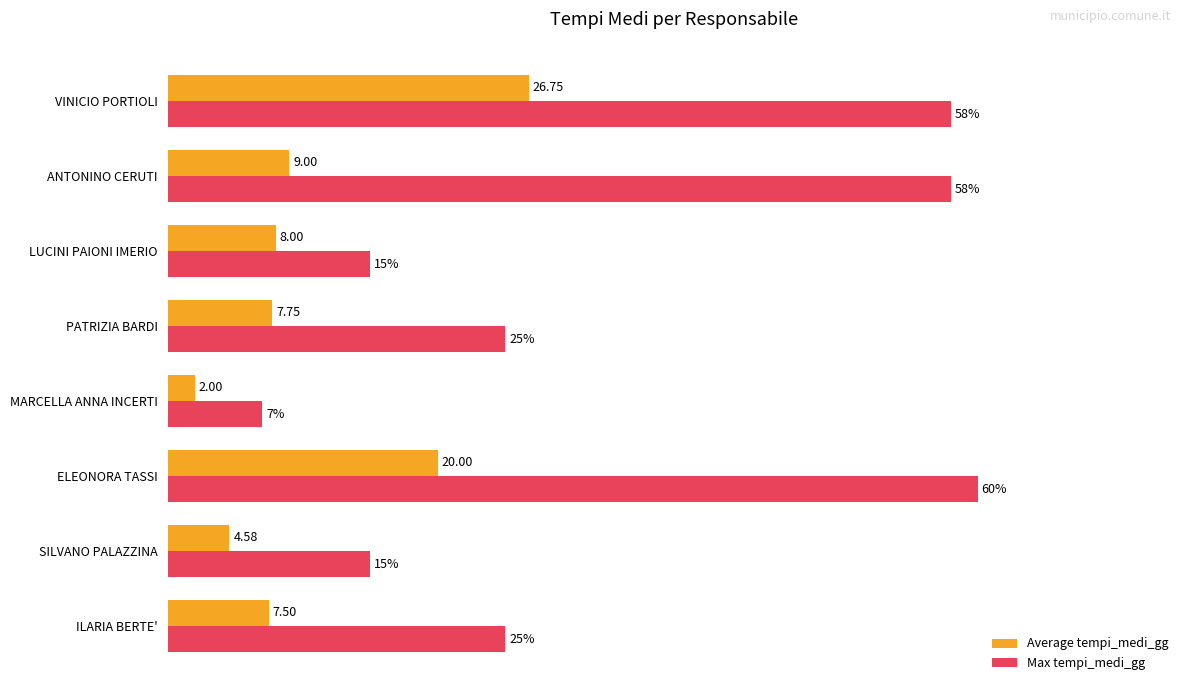

At which label does Max tempi_medi_gg reach its peak?

ELEONORA TASSI